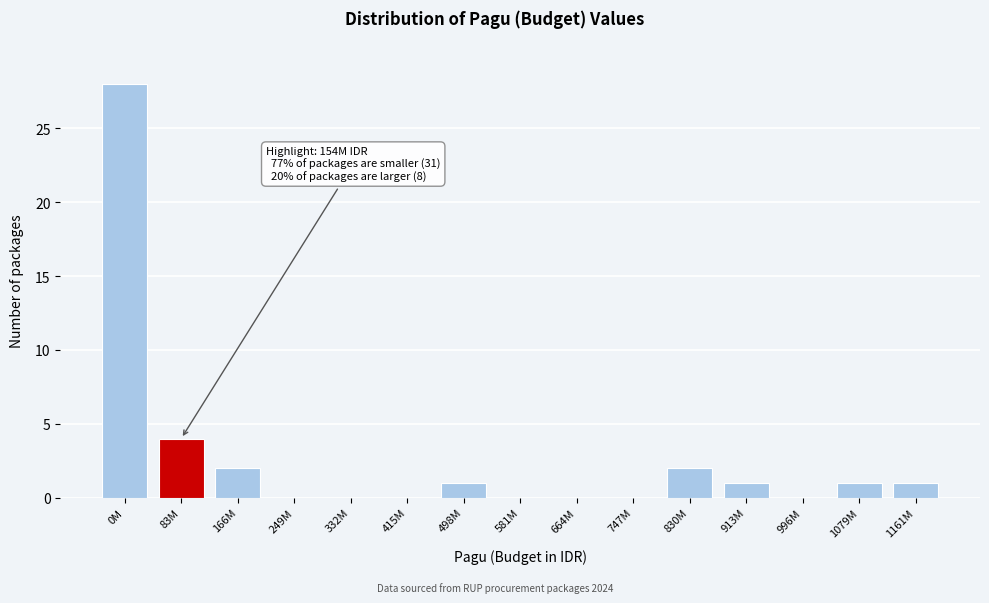

Reading left to right, extract all data points from this chart.

0M=28	83M=4	166M=2	249M=0	332M=0	415M=0	498M=1	581M=0	664M=0	747M=0	830M=2	913M=1	996M=0	1079M=1	1161M=1